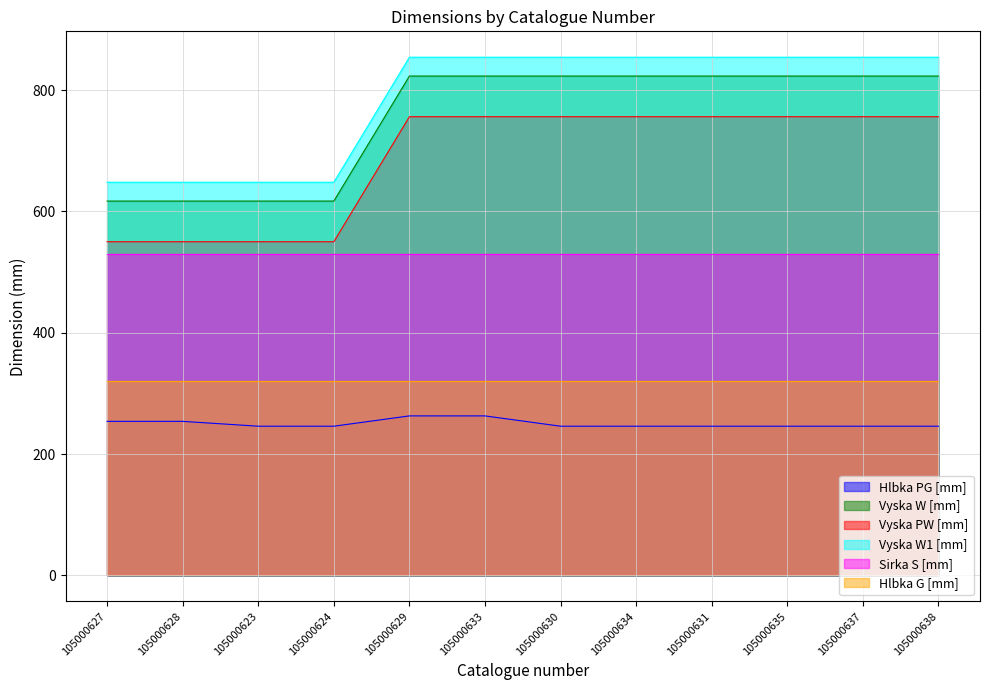

True or false: Vyska W1 [mm] and Hlbka PG [mm] intersect in this chart.

False